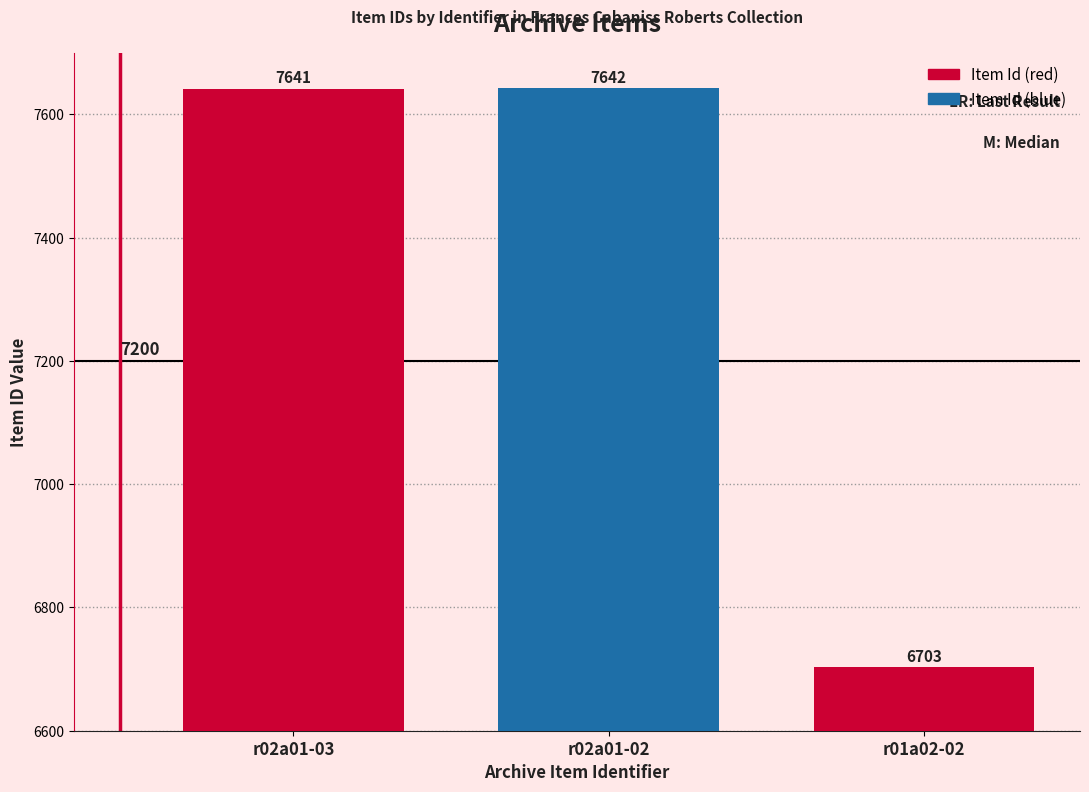

What is the sum of the values at r01a02-02 and r02a01-03?

14344